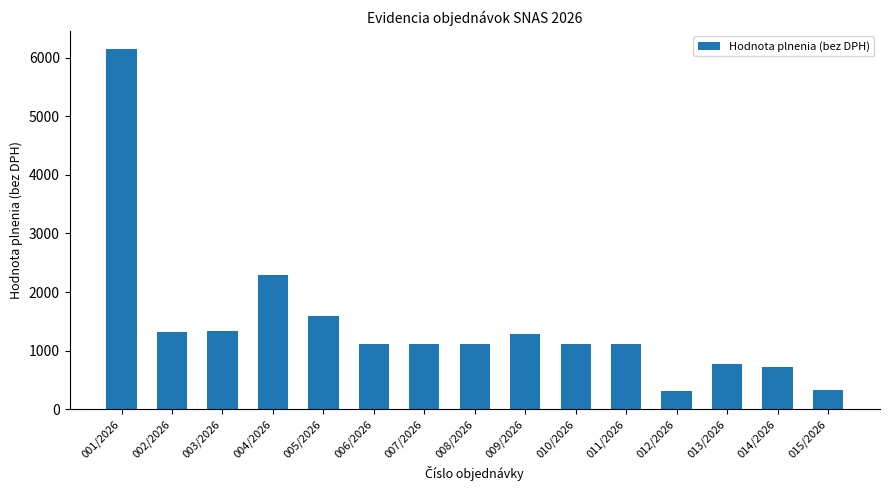

True or false: the data shows 1600.0 at 005/2026.

True